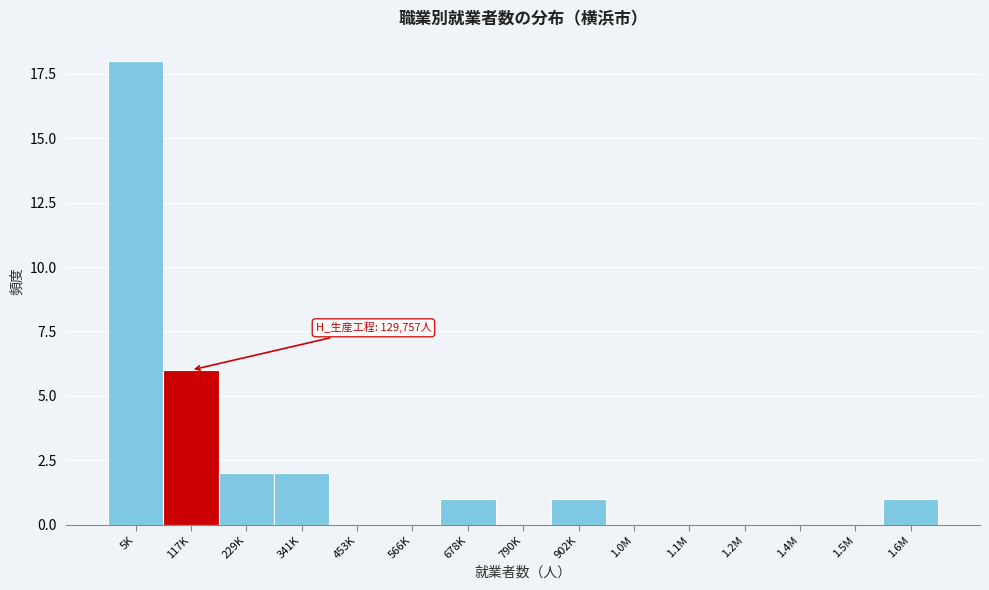

Reading right to left, extract all data points from this chart.

1.6M=1	1.5M=0	1.4M=0	1.2M=0	1.1M=0	1.0M=0	902K=1	790K=0	678K=1	566K=0	453K=0	341K=2	229K=2	117K=6	5K=18